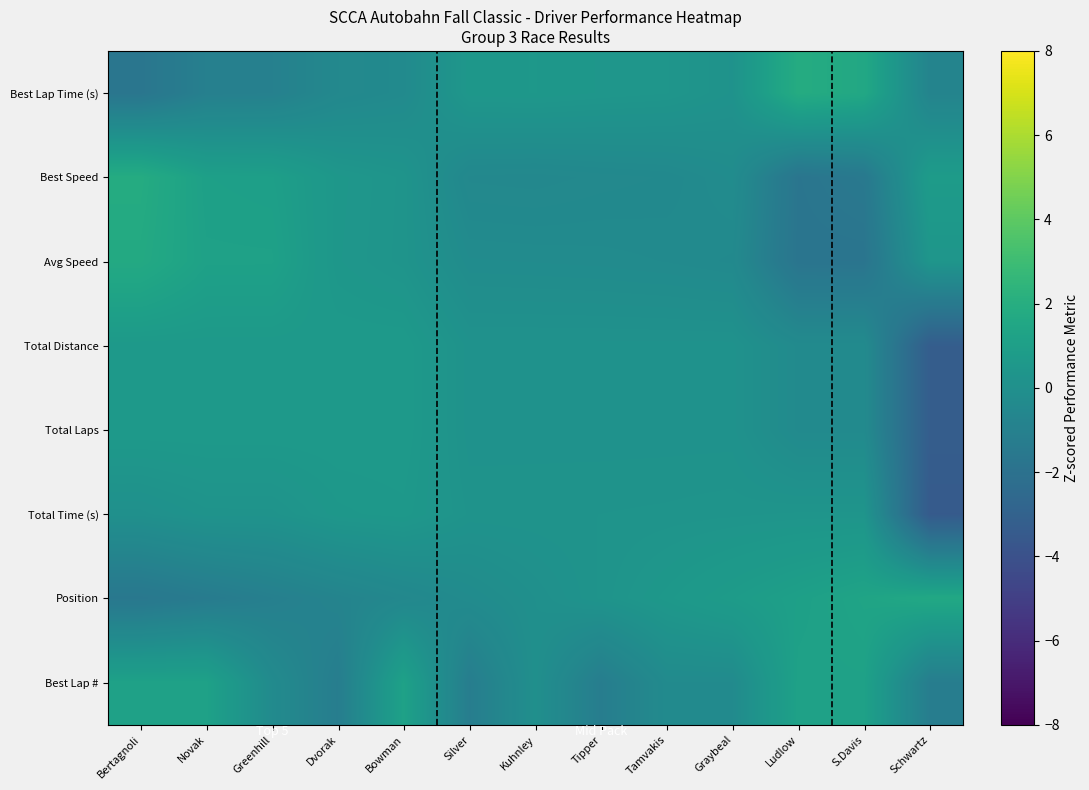

Rank the series by their maximum value, from highest to lowest.

Best Lap Time (s), Best Speed, Avg Speed, Position, Best Lap #, Total Distance, Total Laps, Total Time (s)